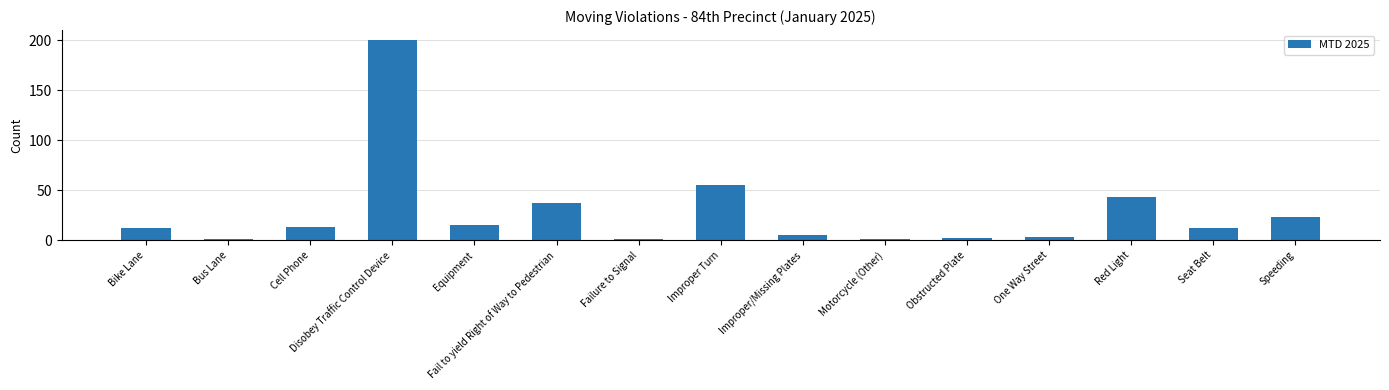

At which label is the value closest to 100?

Improper Turn